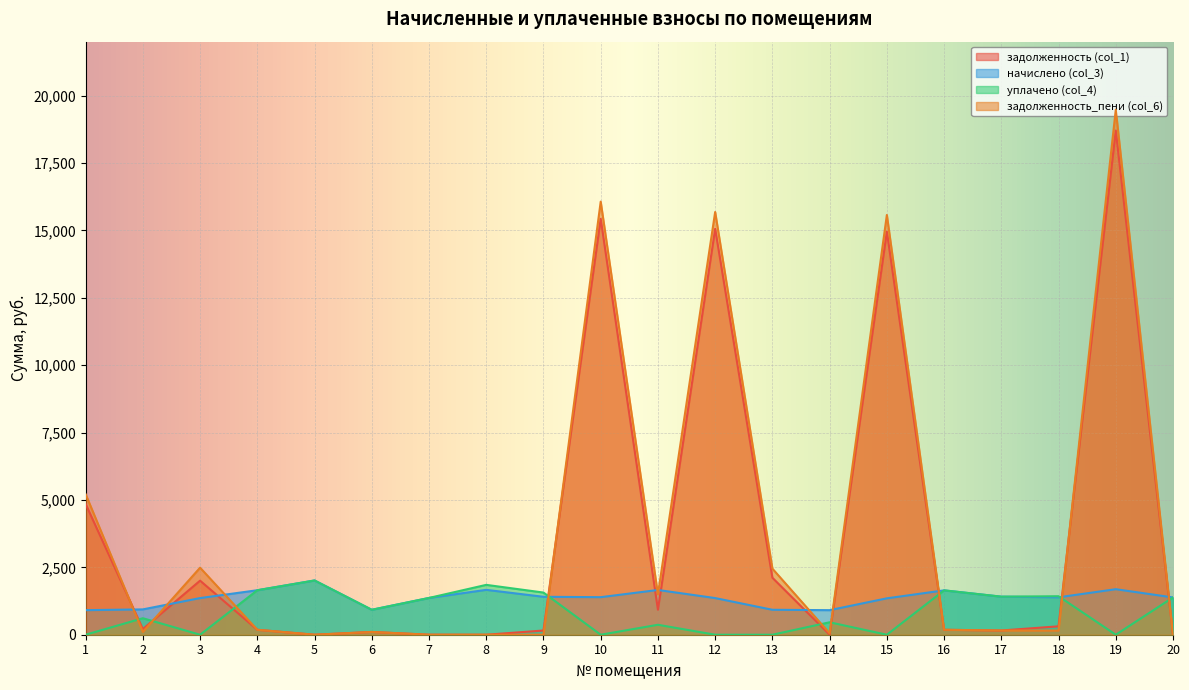

What is the difference between the highest and lowest values at 19?

19476.9